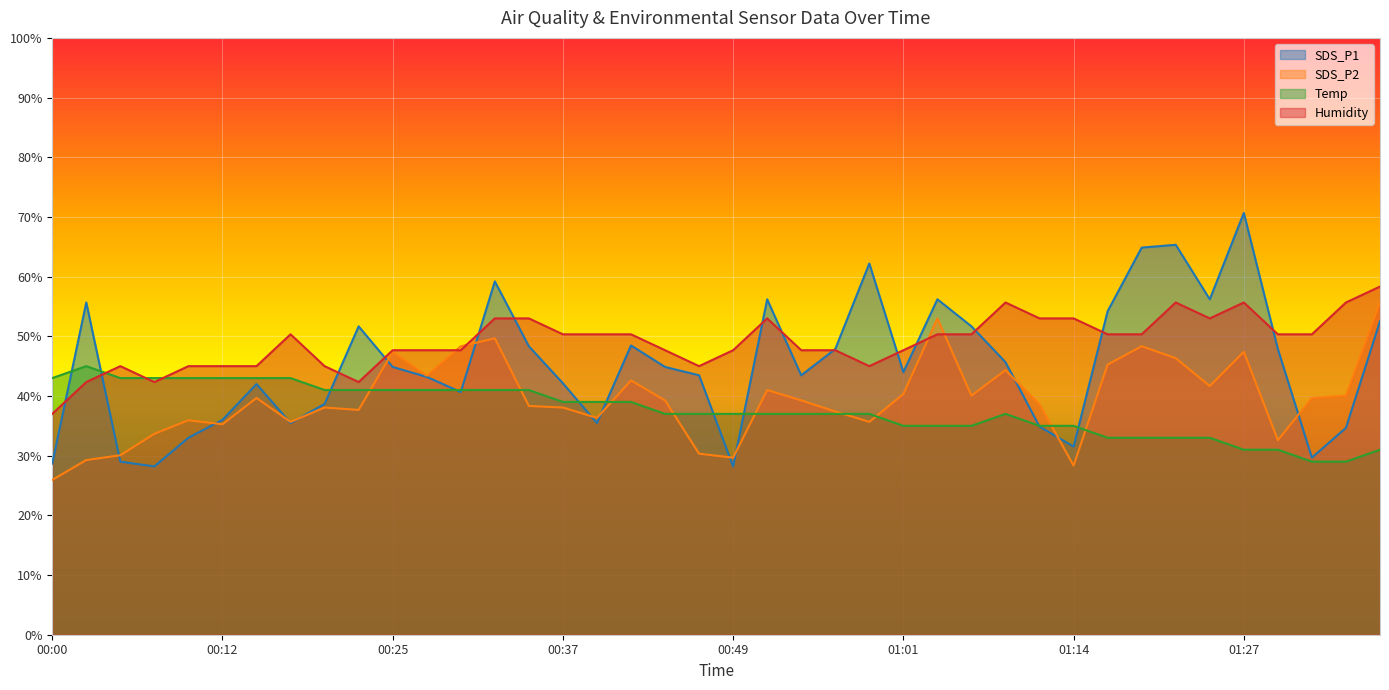

Reading left to right, extract all data points from this chart.

SDS_P1: 28.7	55.7	29.0	28.2	33.0	36.0	42.0	35.5	38.7	51.7	44.9	43.2	40.7	59.2	48.3	42.1	35.5	48.5	44.9	43.5	28.2	56.2	43.5	47.9	62.2	44.0	56.2	51.7	45.7	34.9	31.5	54.2	64.9	65.3	56.2	70.7	47.9	29.7	34.7	52.5
SDS_P2: 25.9	29.3	30.1	33.7	35.9	35.3	39.7	35.7	38.1	37.7	47.4	43.4	48.3	49.7	38.3	38.1	36.3	42.6	39.3	30.3	29.7	41.0	39.3	37.4	35.7	40.3	53.0	40.1	44.3	38.6	28.3	45.3	48.3	46.3	41.7	47.4	32.6	39.7	40.1	55.7
Temp: 43.0	45.0	43.0	43.0	43.0	43.0	43.0	43.0	41.0	41.0	41.0	41.0	41.0	41.0	41.0	39.0	39.0	39.0	37.0	37.0	37.0	37.0	37.0	37.0	37.0	35.0	35.0	35.0	37.0	35.0	35.0	33.0	33.0	33.0	33.0	31.0	31.0	29.0	29.0	31.0
Humidity: 37.0	42.3	45.0	42.3	45.0	45.0	45.0	50.3	45.0	42.3	47.7	47.7	47.7	53.0	53.0	50.3	50.3	50.3	47.7	45.0	47.7	53.0	47.7	47.7	45.0	47.7	50.3	50.3	55.7	53.0	53.0	50.3	50.3	55.7	53.0	55.7	50.3	50.3	55.7	58.3